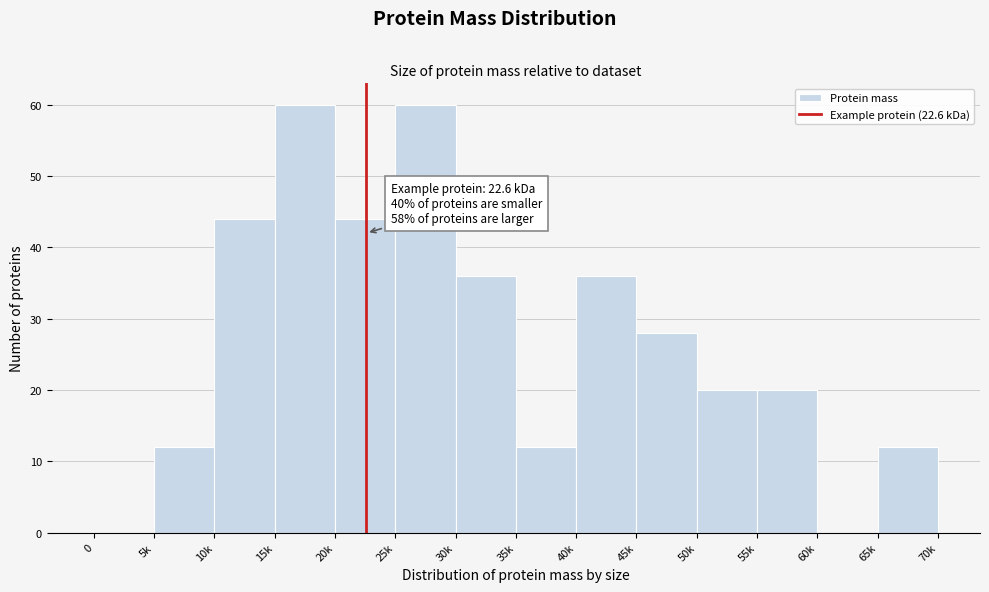

Reading left to right, what are all the values shown in this chart?

0=0	5k=12	10k=44	15k=60	20k=44	25k=60	30k=36	35k=12	40k=36	45k=28	50k=20	55k=20	60k=0	65k=12